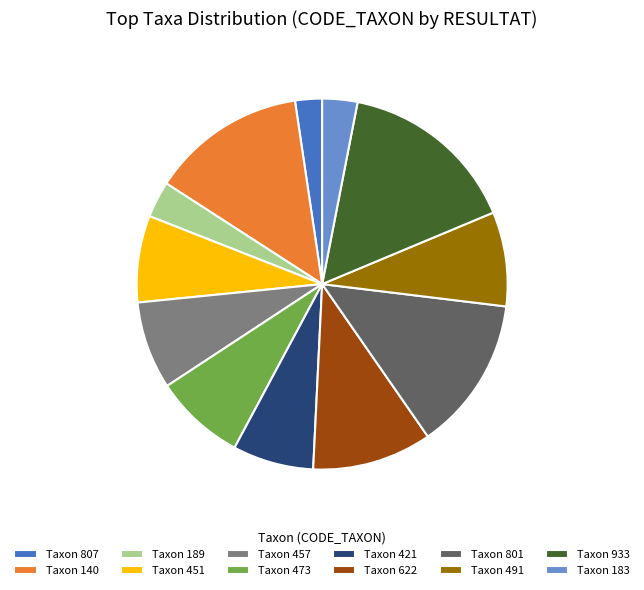

Is there a majority slice in this chart?

No